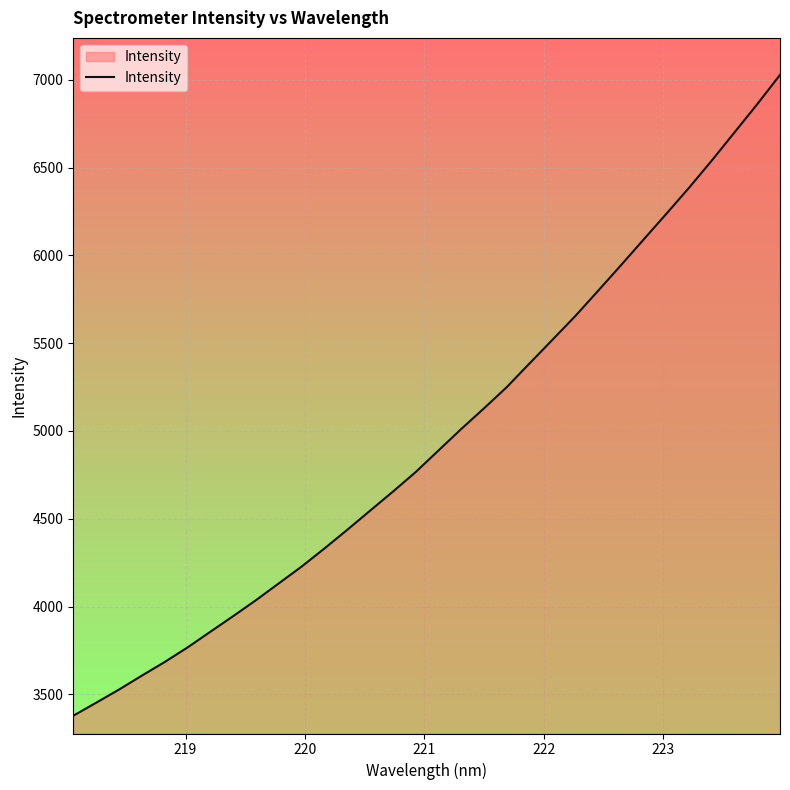

What is the maximum value shown in the chart?

7028.0